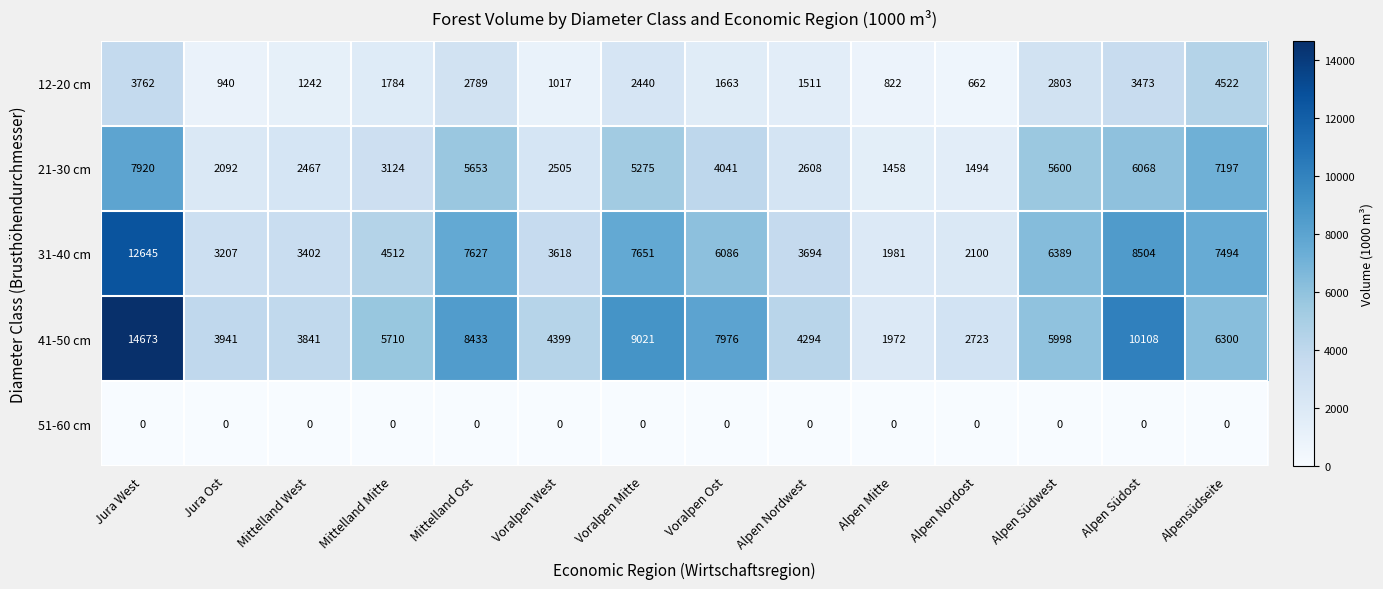

Rank the series by their maximum value, from lowest to highest.

51-60 cm, 12-20 cm, 21-30 cm, 31-40 cm, 41-50 cm